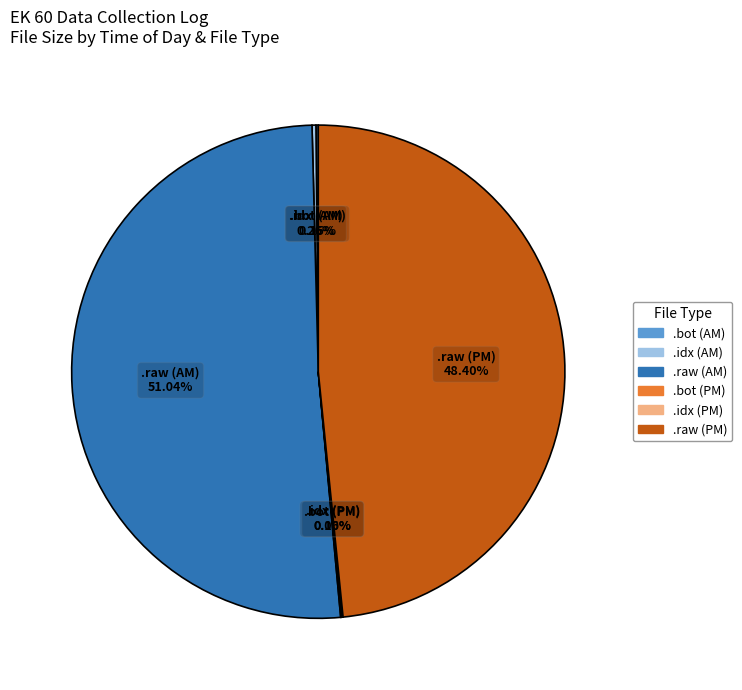

Does any single category account for the majority?

Yes